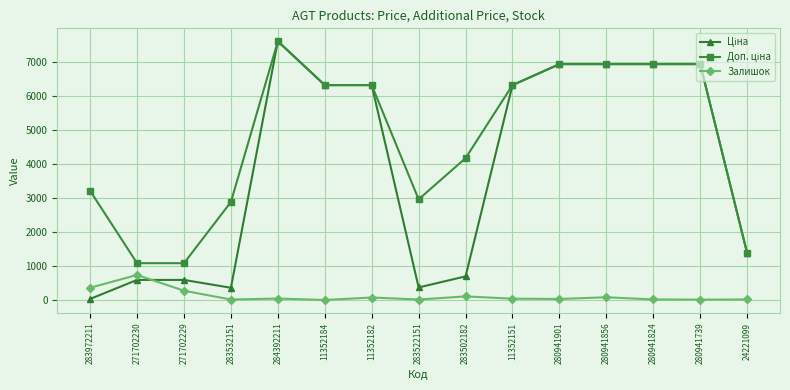

How many distinct data groups are displayed?

3